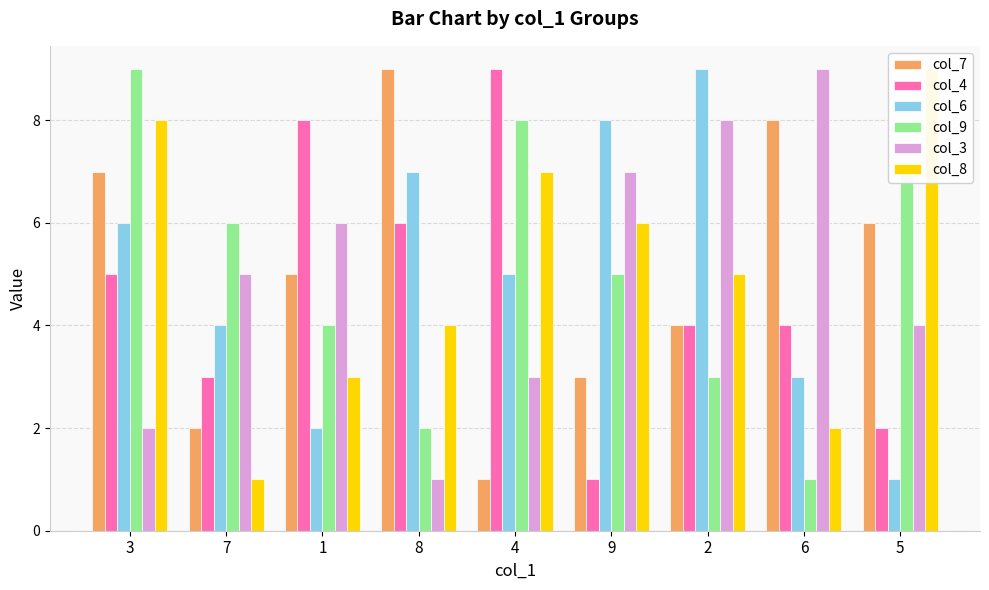

What is the difference between the second highest and second lowest values in the col_8 series?

6